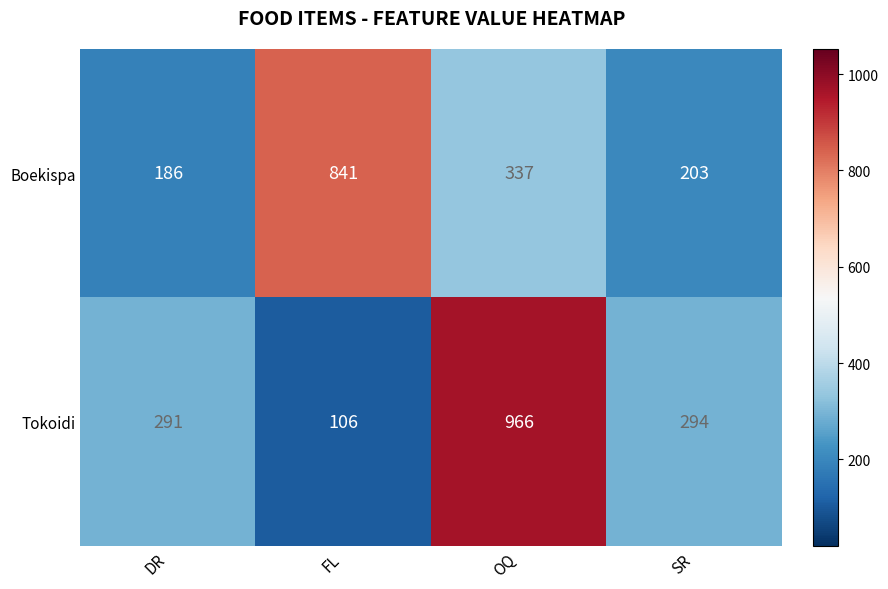

What is the lowest value of the Tokoidi series?

106